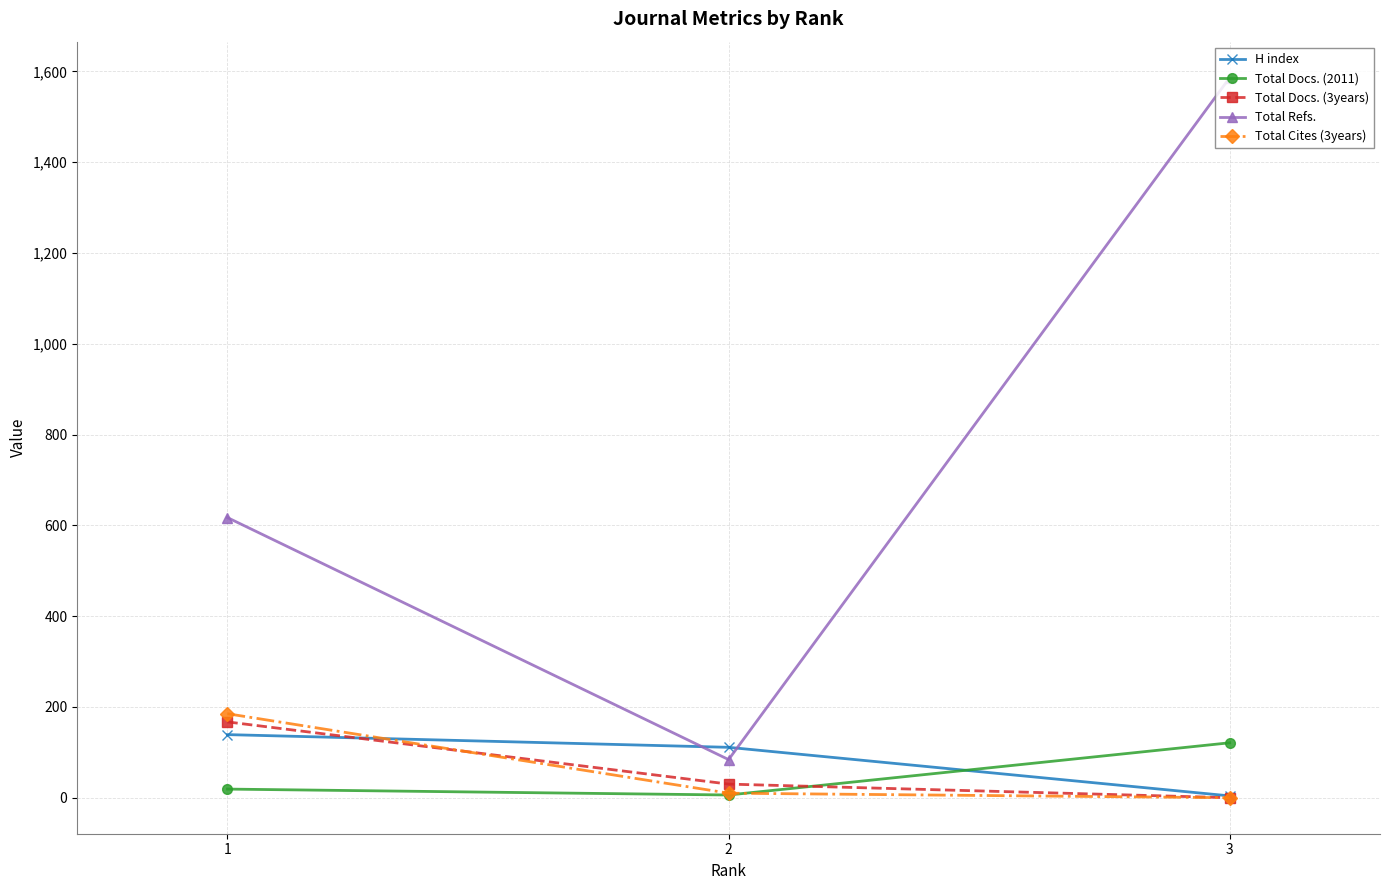

Rank the categories by Total Docs. (3years) value from lowest to highest.

3, 2, 1